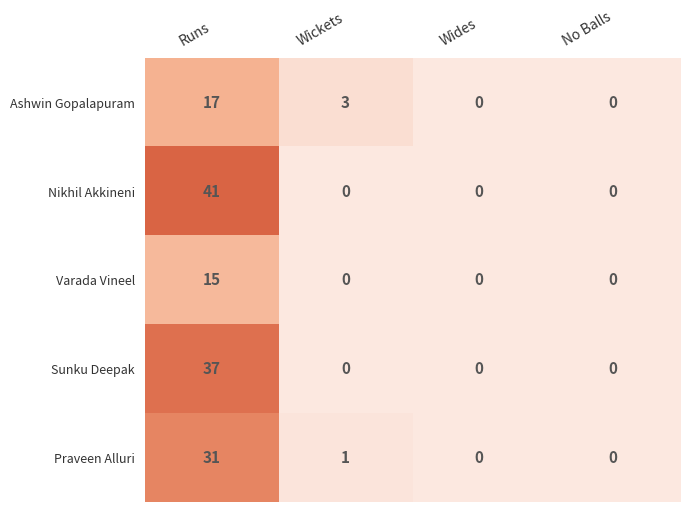

Which has a higher value, Runs or Wides?

Runs